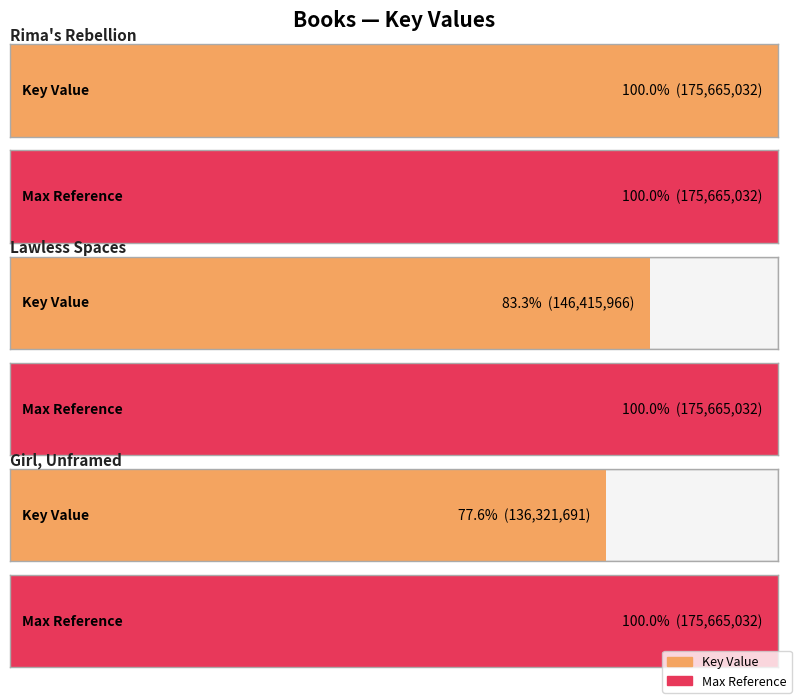

What is the label of the 3rd bar from the left?

Girl, Unframed